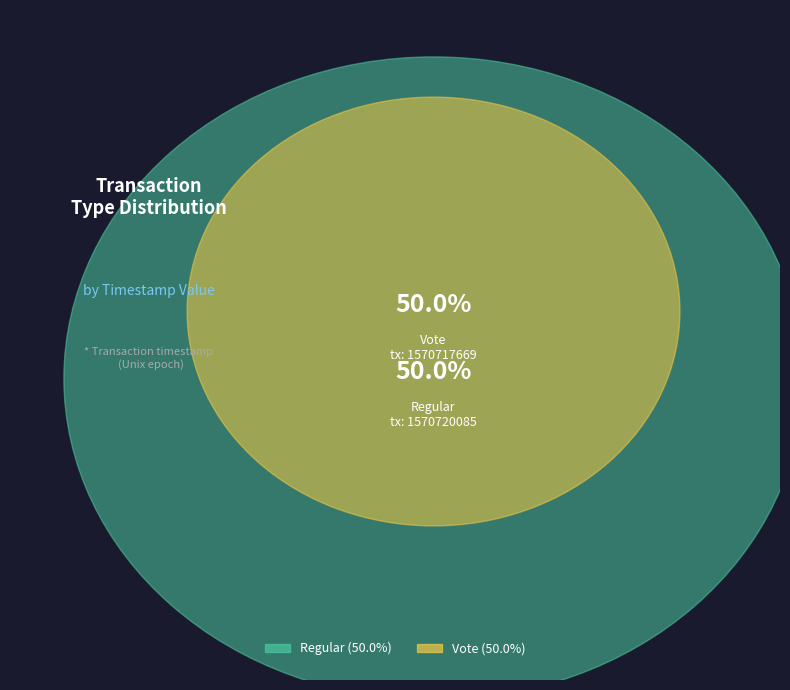

What percentage is the Vote slice, to the nearest percent?

50%